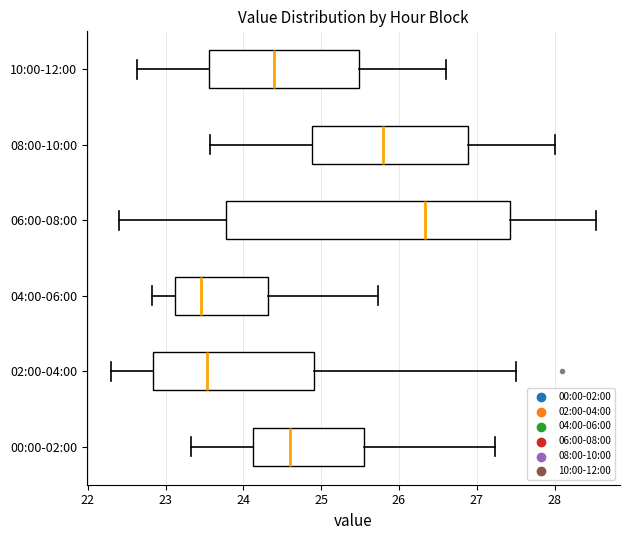

Which box's median line is the furthest to the right?

06:00-08:00